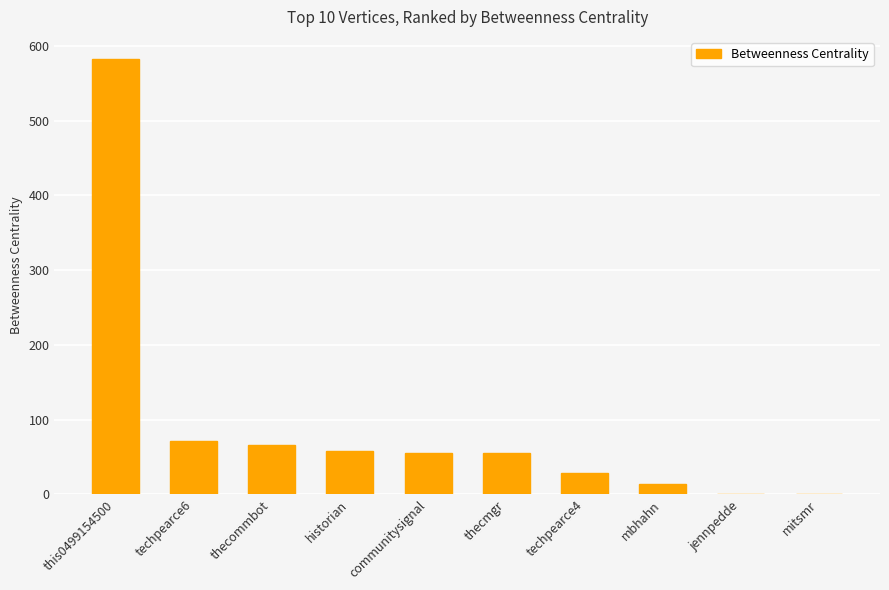

Are the bars horizontal?

No